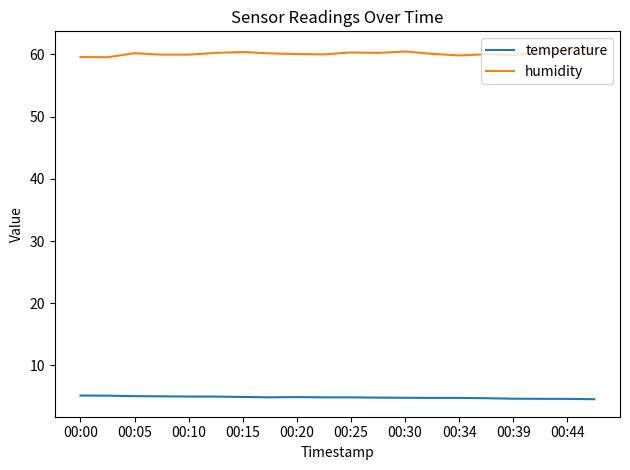

Which series has the largest total across all categories?

humidity